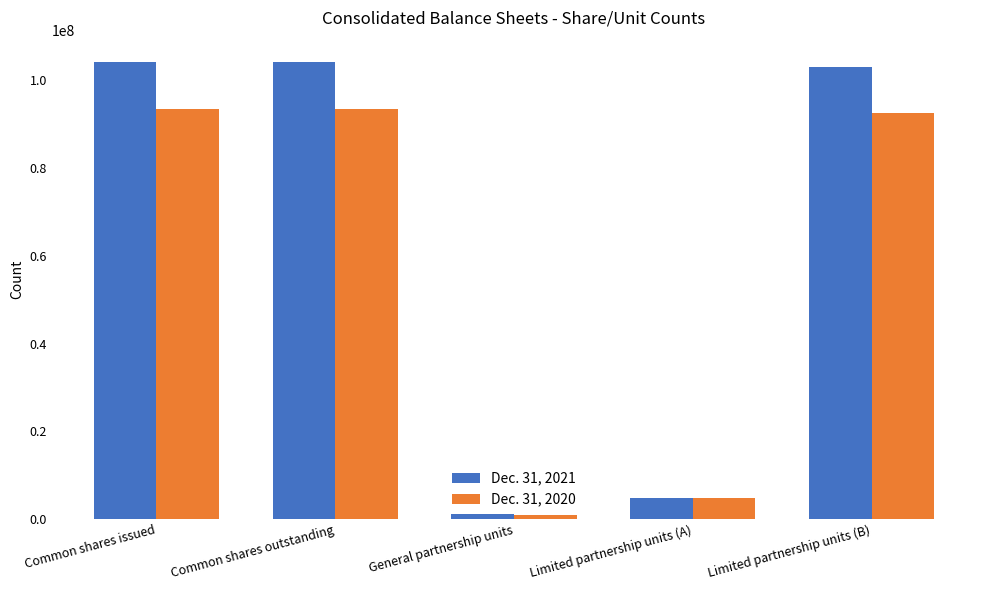

Does the chart contain stacked bars?

No